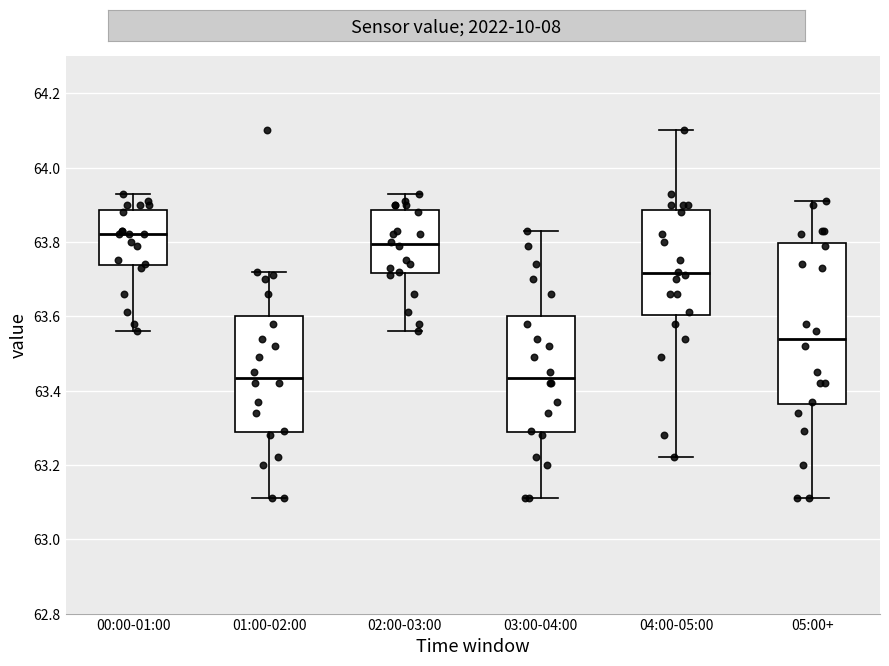

Reading left to right, transcribe this box plot: for each box, give where its median line is, the range the box spans, and where its two whiskers end, as read against the y-axis. The values are not printed on the chart, so give them approximately, as read against the axis.

00:00-01:00: median 63.82, box 63.74 to 63.88, whiskers 63.56 to 63.94
01:00-02:00: median 63.44, box 63.28 to 63.60, whiskers 63.12 to 63.72
02:00-03:00: median 63.80, box 63.72 to 63.88, whiskers 63.56 to 63.94
03:00-04:00: median 63.44, box 63.28 to 63.60, whiskers 63.12 to 63.84
04:00-05:00: median 63.72, box 63.60 to 63.88, whiskers 63.22 to 64.10
05:00+: median 63.54, box 63.36 to 63.80, whiskers 63.12 to 63.92